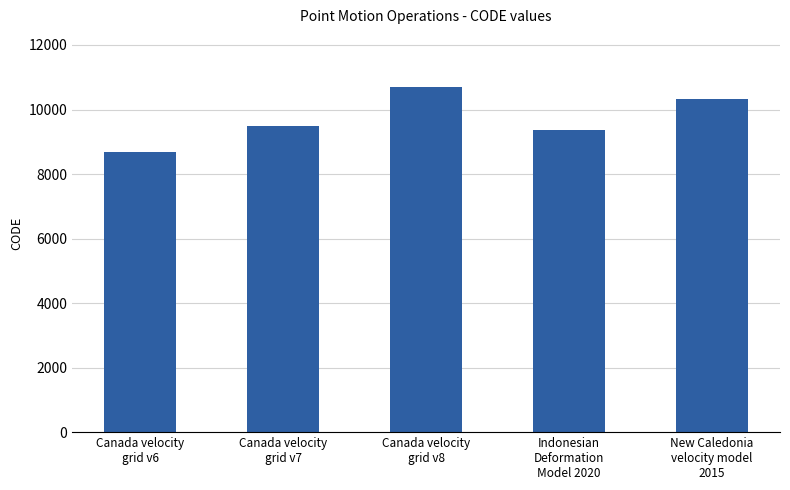

True or false: the data shows 16479 at Canada velocity
grid v8.

False